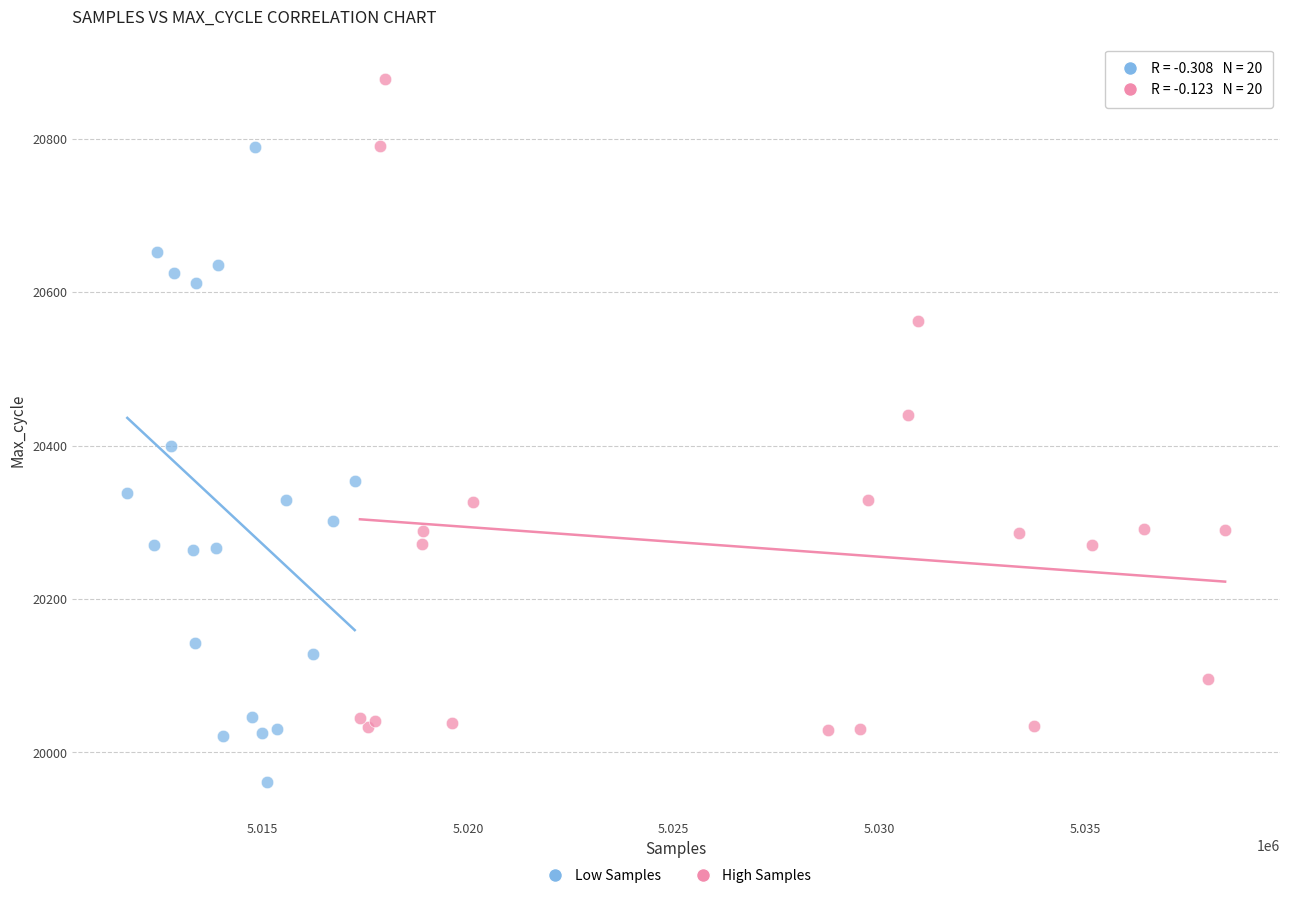

Which series reaches the minimum Y coordinate?

Low Samples